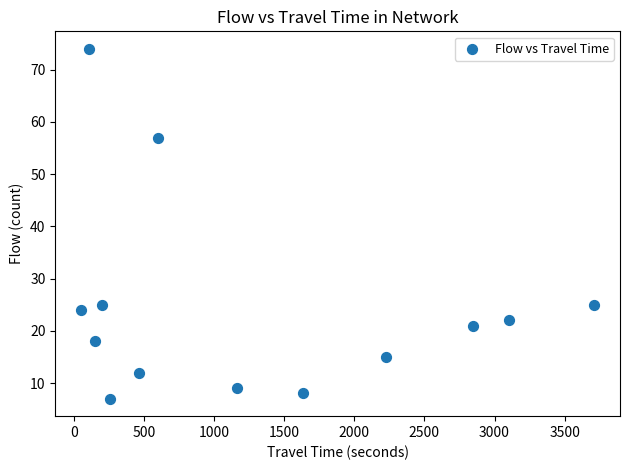

What is the range of Y values (max minus min)?

67